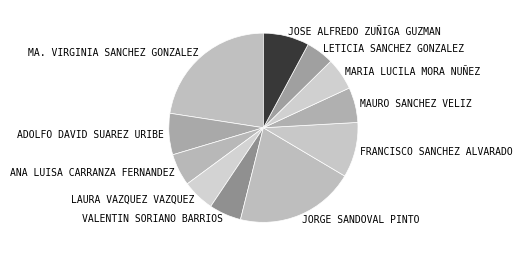

Is it true that JORGE SANDOVAL PINTO is 20% of the pie?

True